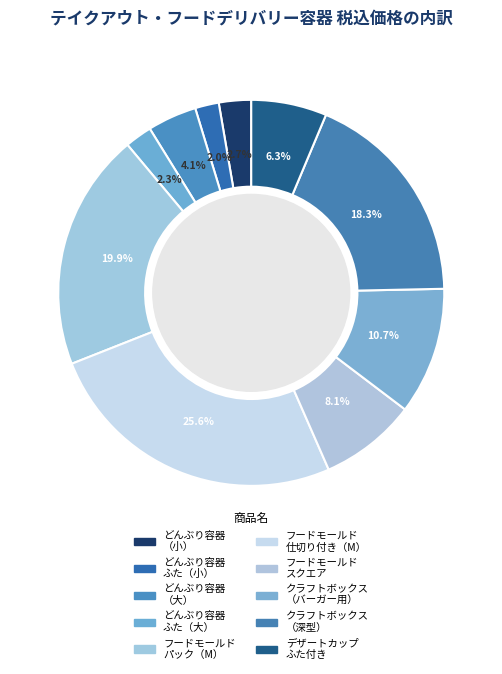

How many segments does this pie chart have?

10